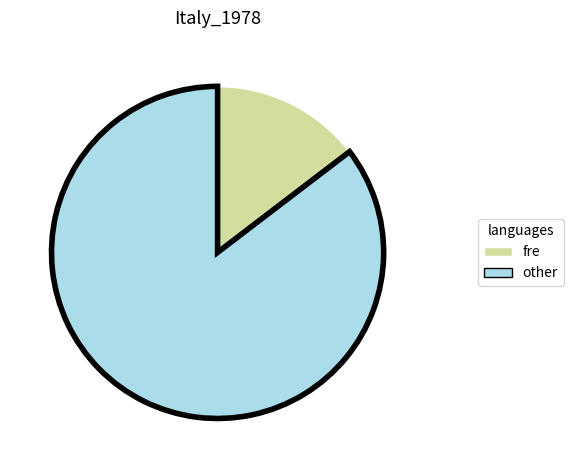

Does any single category account for the majority?

Yes